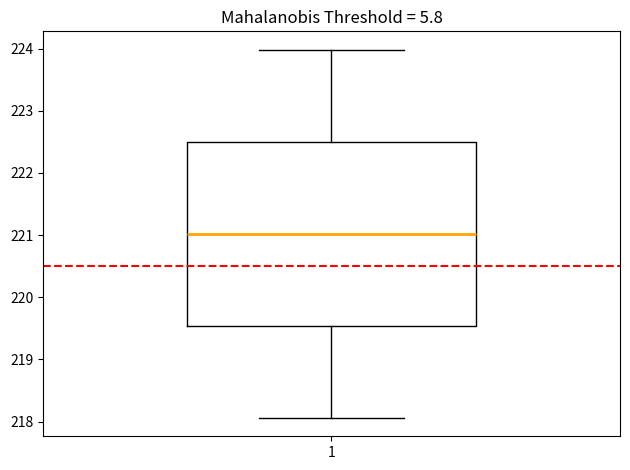

Where does the upper whisker of the box at x = 1 end on the y-axis? The values are not printed on the chart, so give them approximately, as read against the axis.

224.0